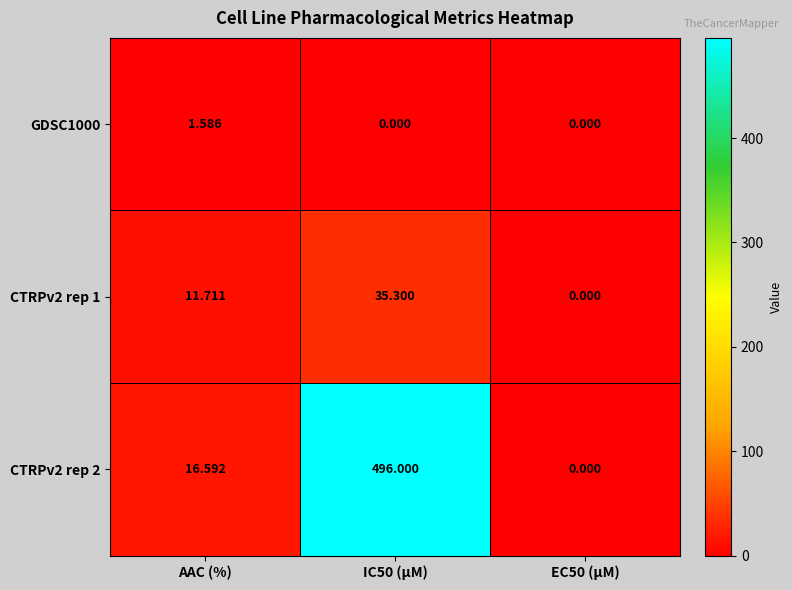

Is the value of CTRPv2 rep 1 at IC50 (µM) greater than the value of GDSC1000 at EC50 (µM)?

Yes